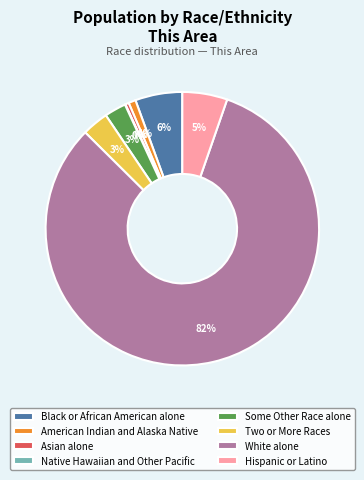

To the nearest percent, what portion does Two or More Races represent?

3%